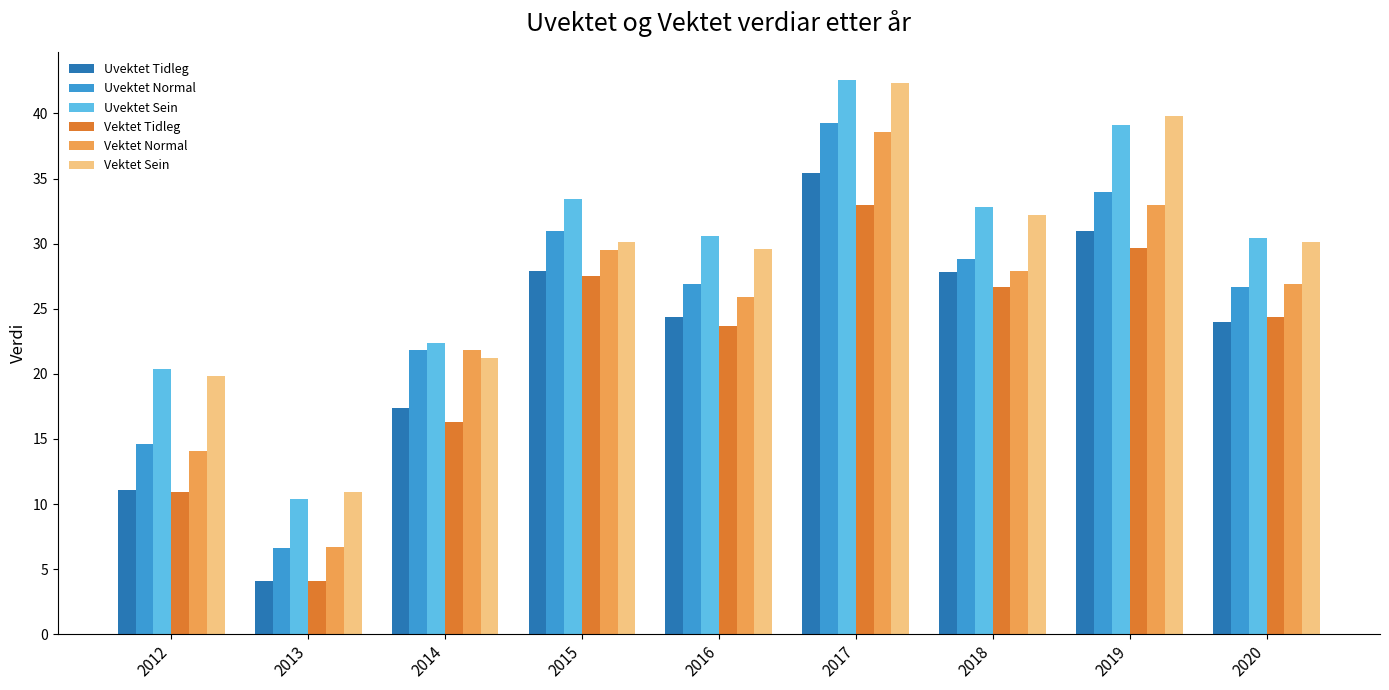

How many groups of bars are there?

9